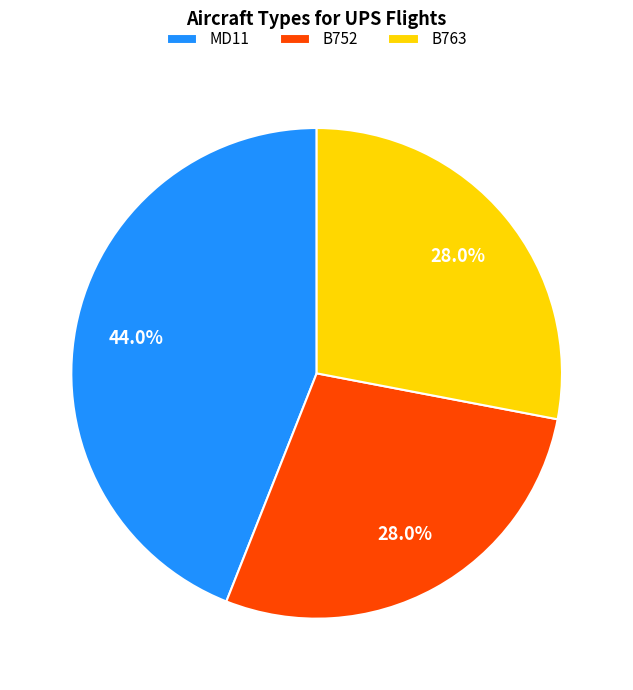

How many slices are in this pie chart?

3